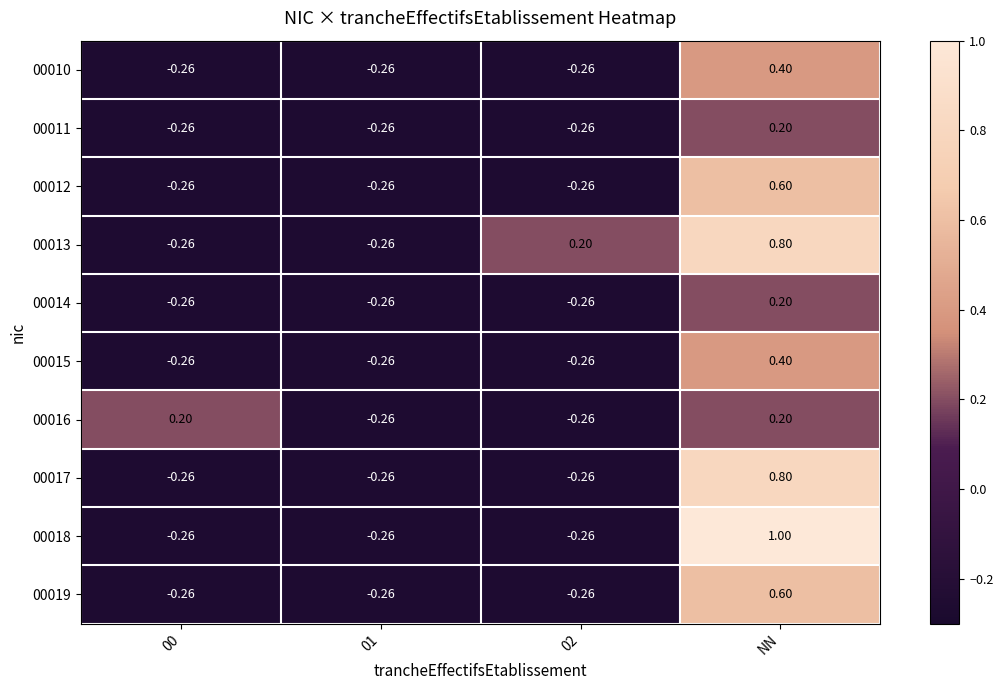

How many distinct data groups are displayed?

10